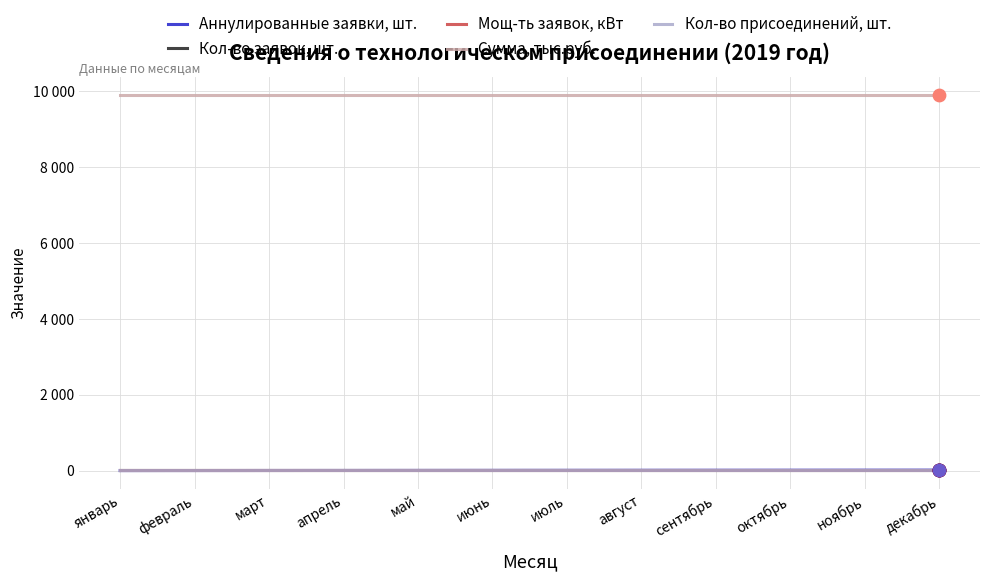

At which category is the sum across all series the highest?

декабрь